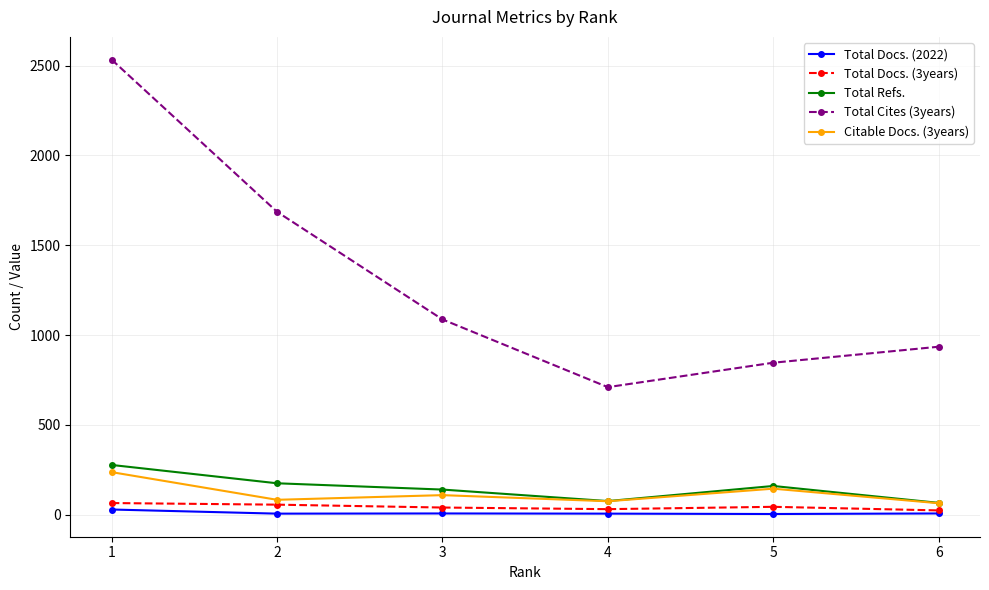

True or false: Total Cites (3years) has more than 1 interior local peaks.

False